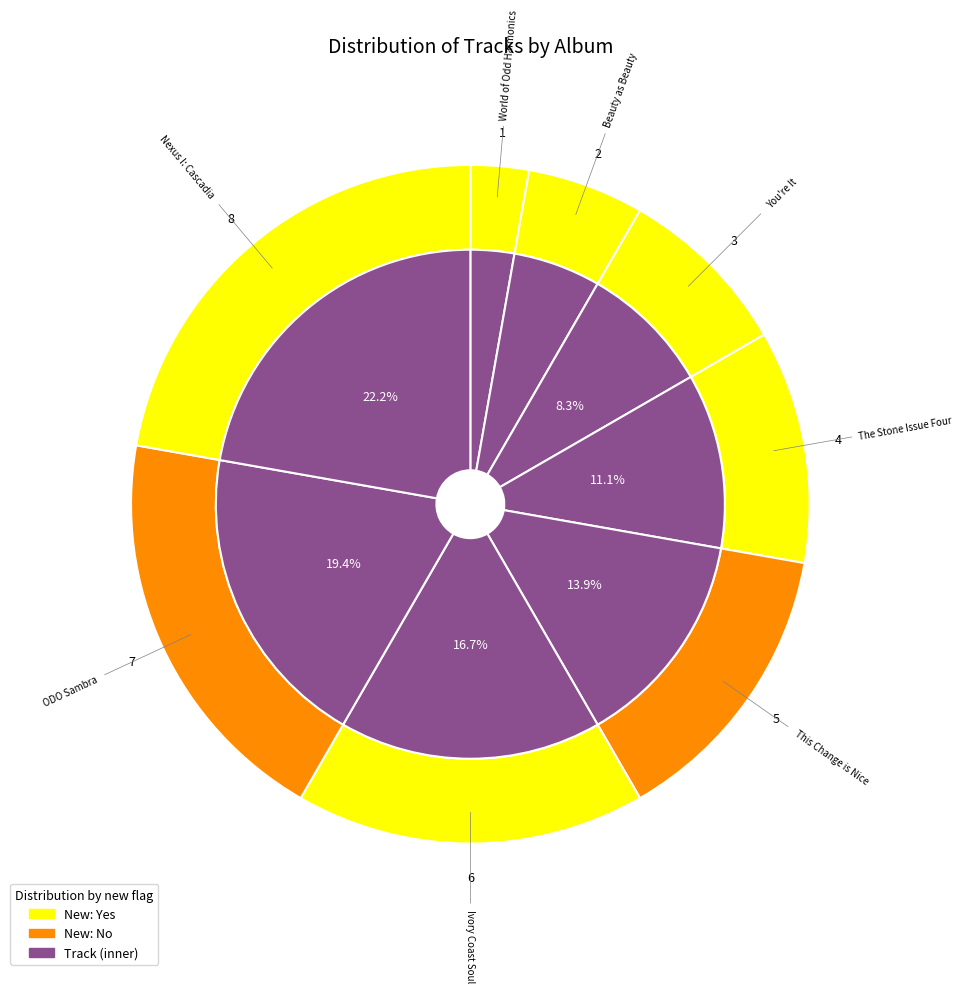

To the nearest percent, what is the difference between the Ivory Coast Soul and World of Odd Harmonics slice percentages?

14%